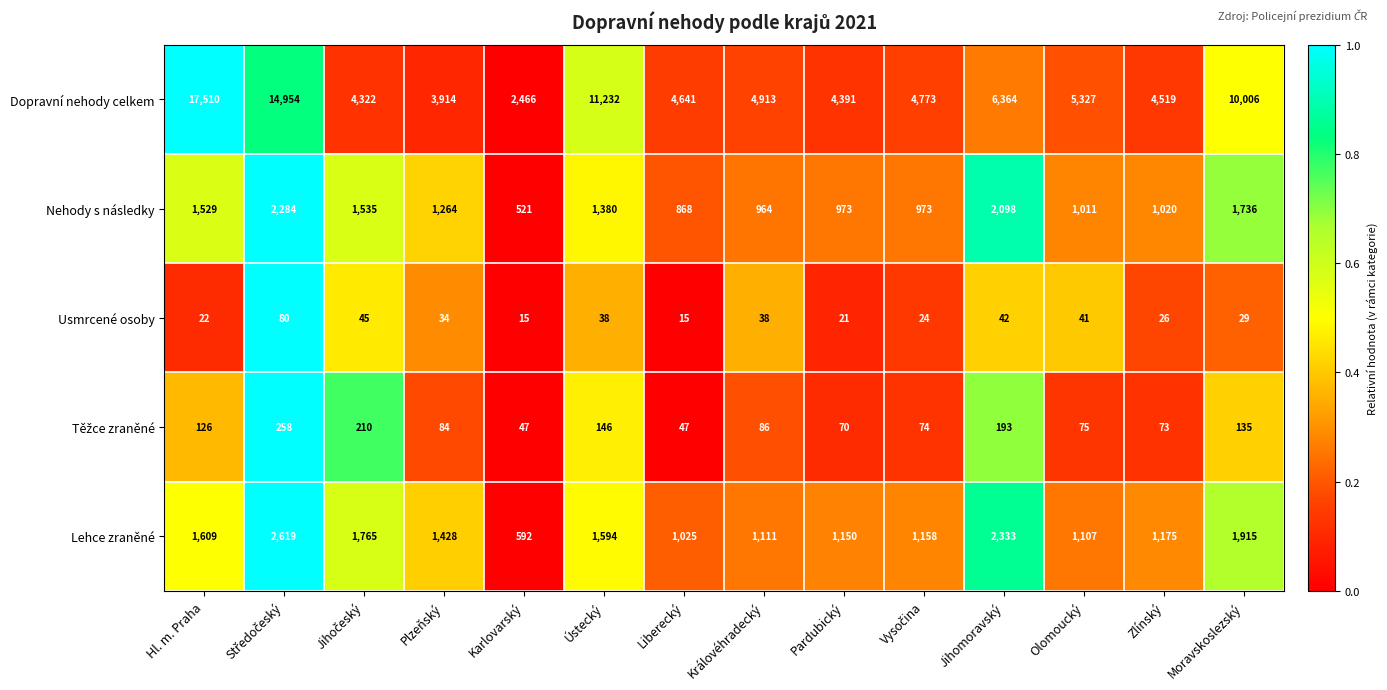

What is the difference between the maximum and minimum values in the Dopravní nehody celkem series?

15044